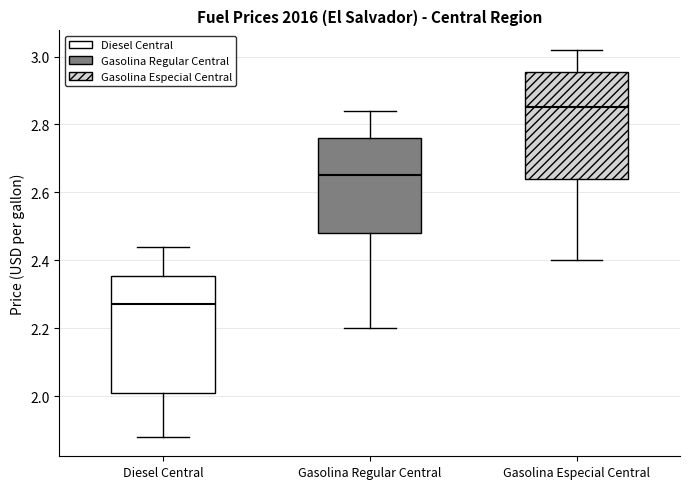

Where does the upper whisker of the box for Diesel Central end on the y-axis? The values are not printed on the chart, so give them approximately, as read against the axis.

2.44